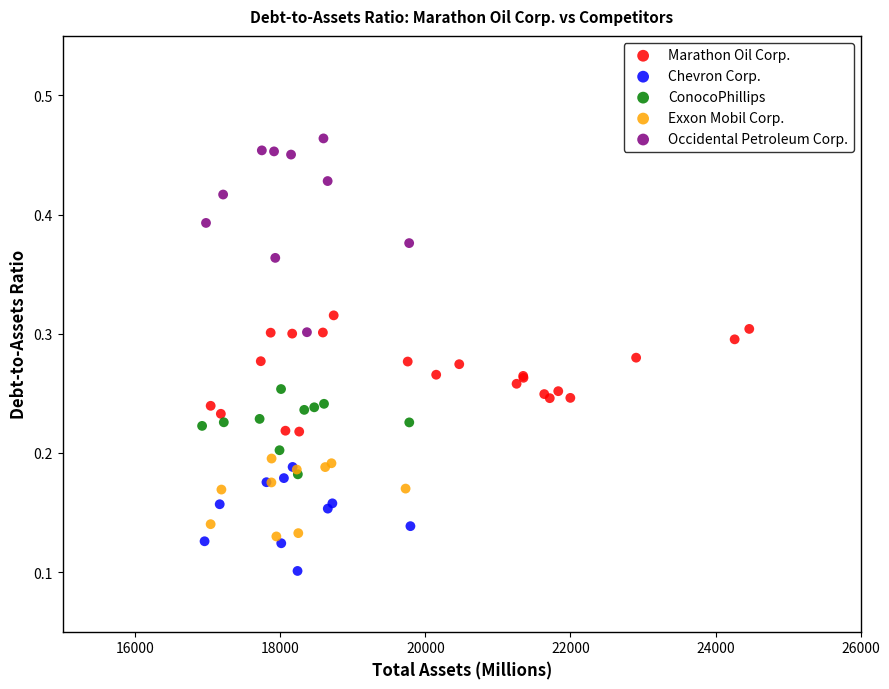

Which series has the widest spread of Y values?

Occidental Petroleum Corp.